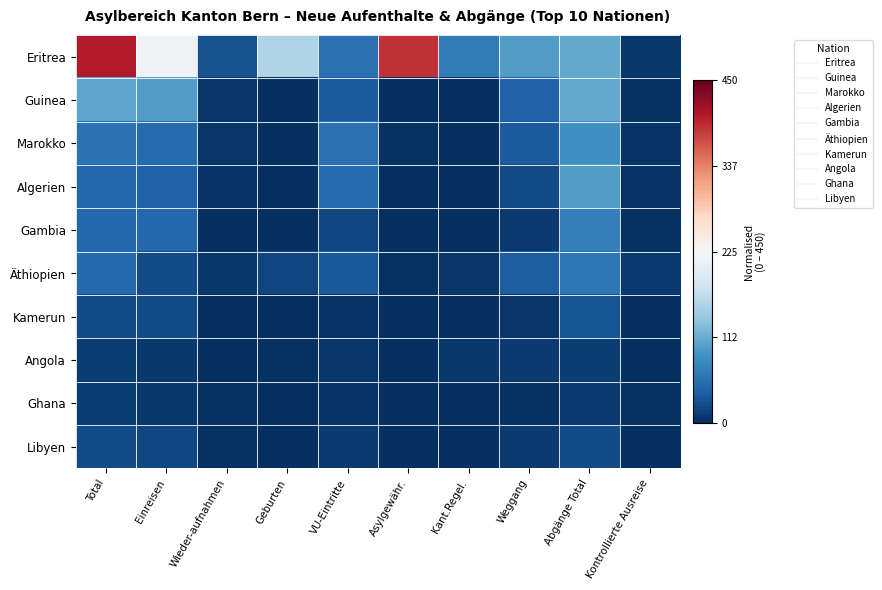

Which series changed the most between Total and Wieder-aufnahmen?

Eritrea